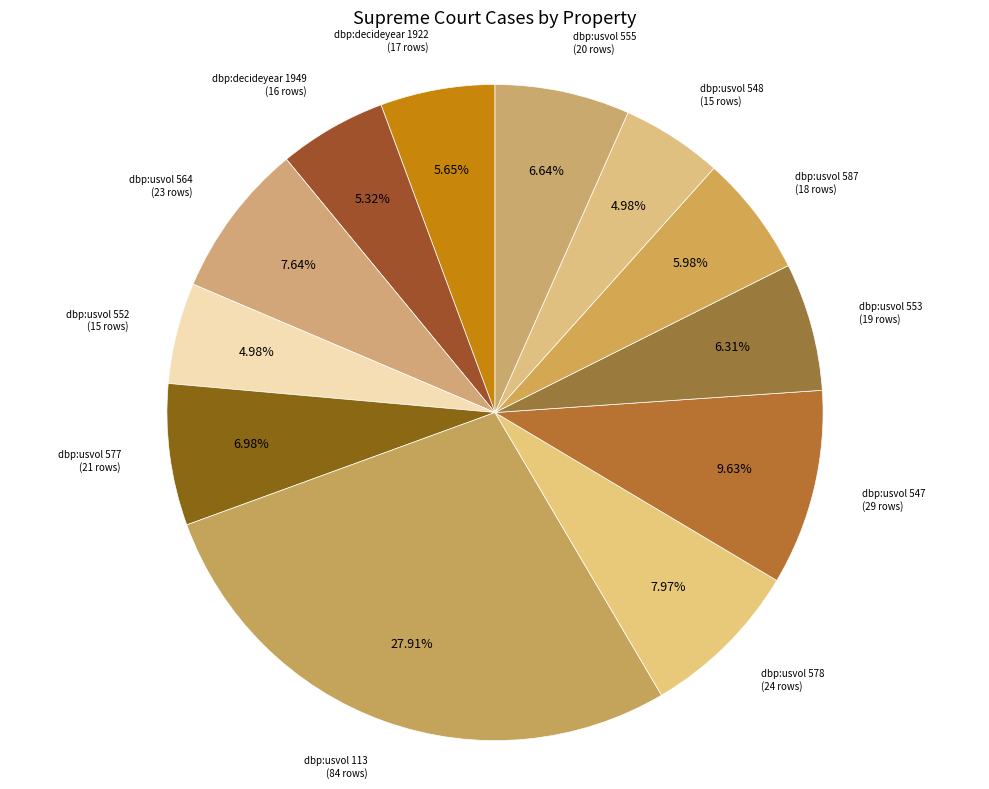

What is the largest slice in the pie chart?

dbp:usvol 113